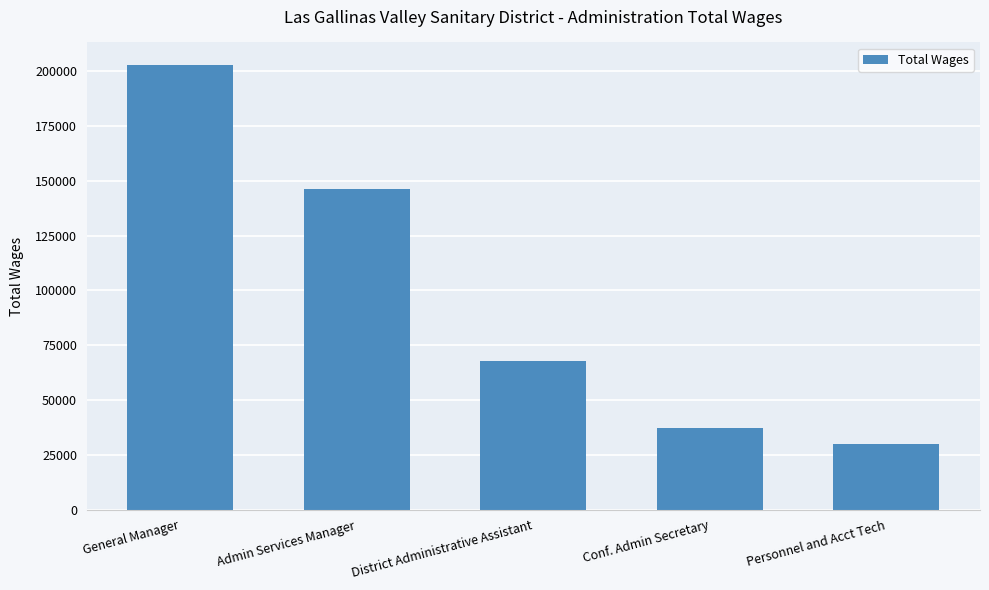

What is the sum of the values at District Administrative Assistant and Admin Services Manager?

213887